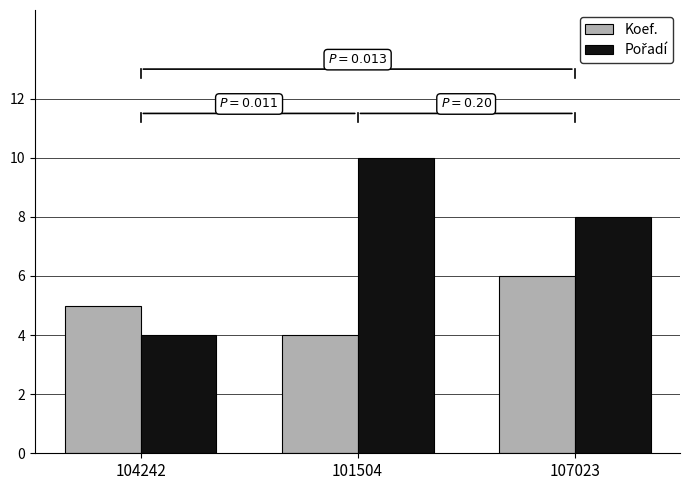

List the labels in order of Koef. value, smallest first.

101504, 104242, 107023